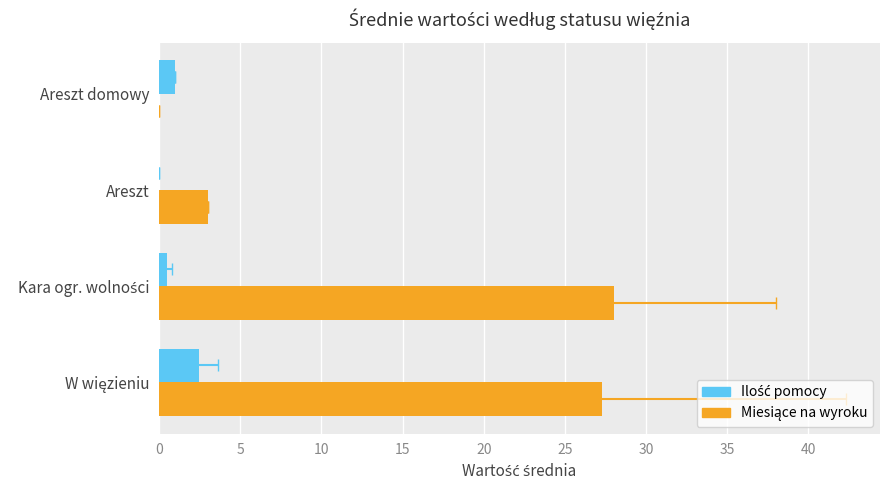

Reading left to right, what are all the values shown in this chart?

Ilość pomocy: 2.5	0.5	0.0	1.0
Miesiące na wyroku: 27.3	28.0	3.0	0.0